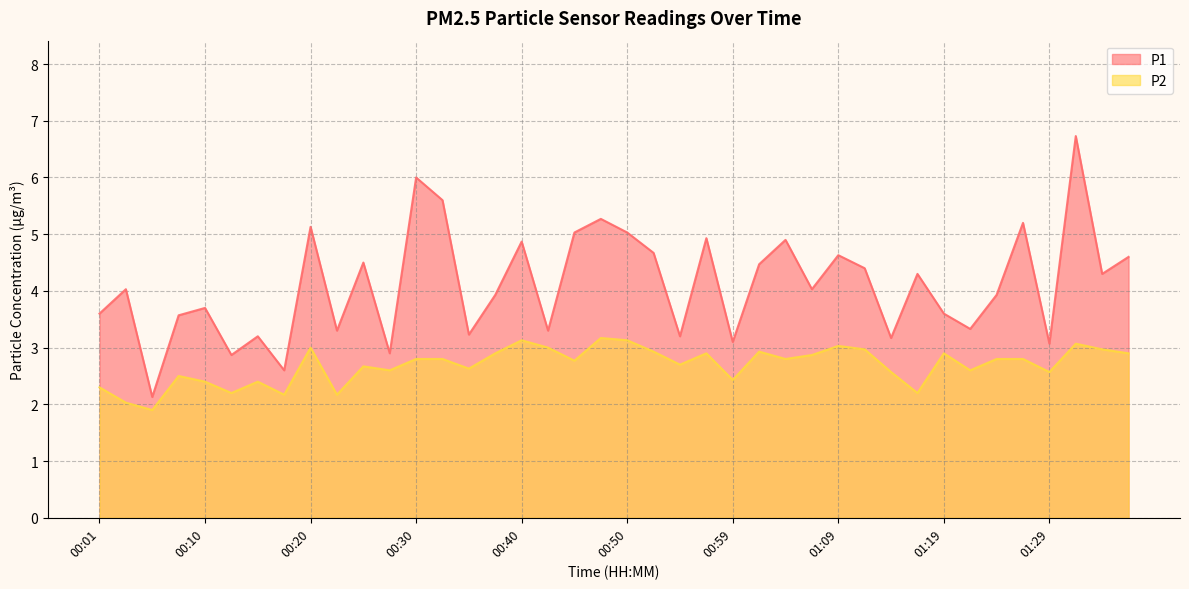

At which category does P2 reach its first local valley?

00:06